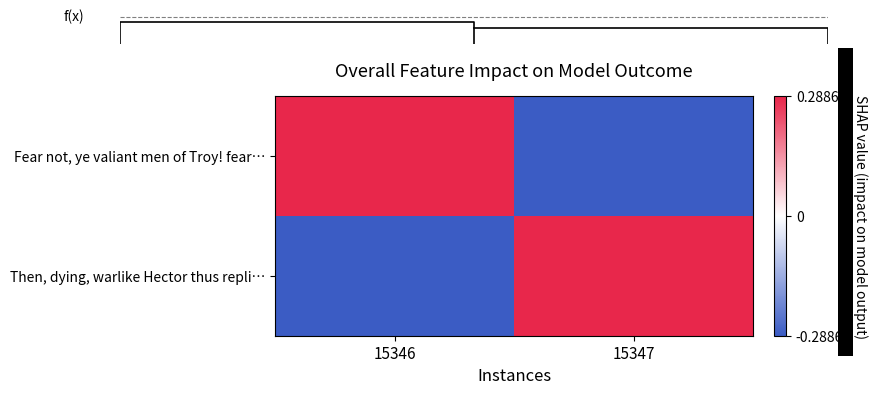

Count the Then, dying, warlike Hector thus repli… values in the range 0 to 1.

1